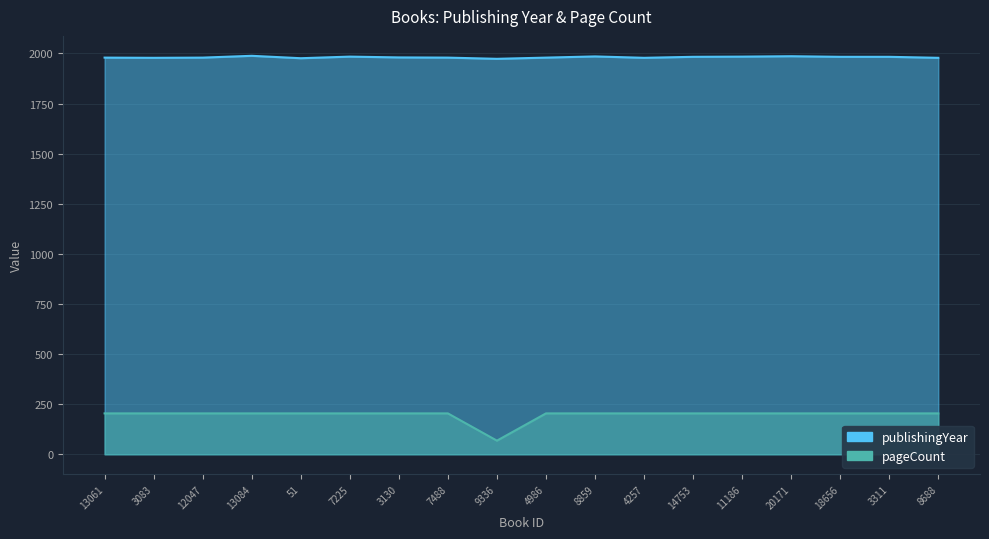

In pageCount, how many points are lower than both neighbors (excluding endpoints)?

1